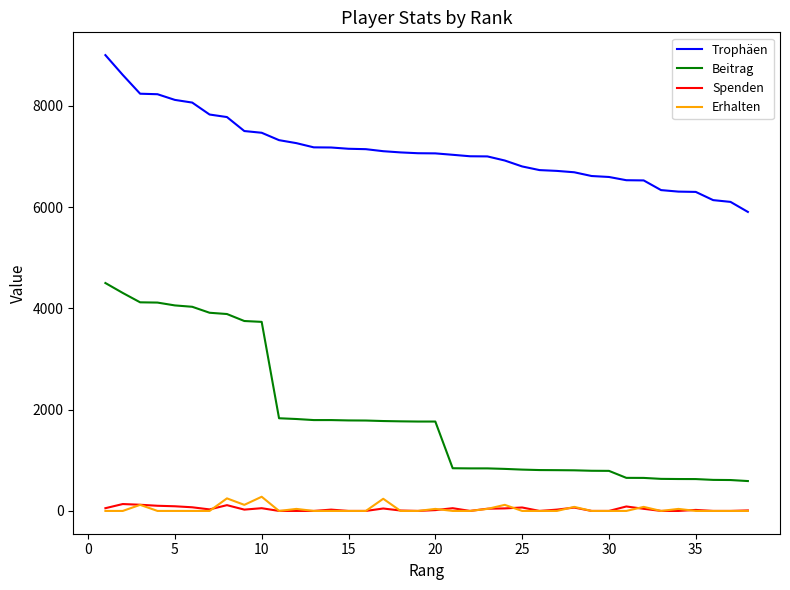

What is the difference between the maximum and minimum values in the Erhalten series?

280